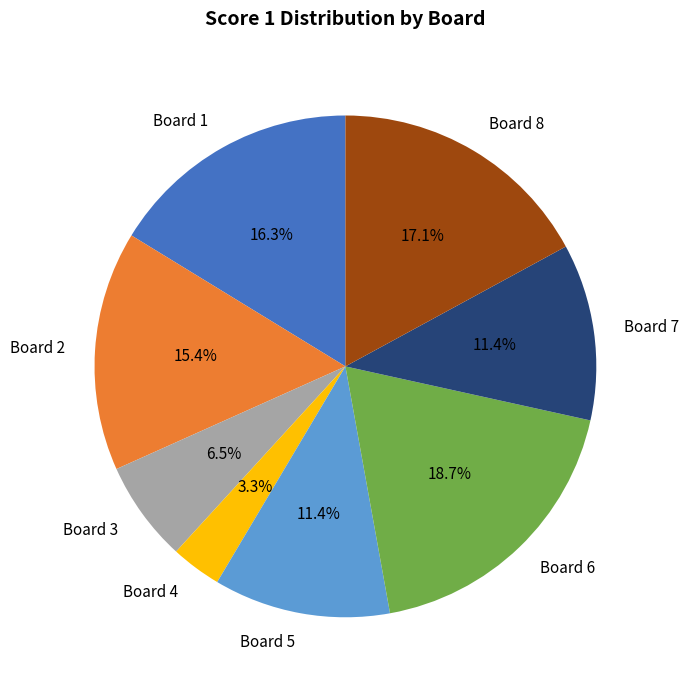

Which category has the biggest portion of the pie?

Board 6